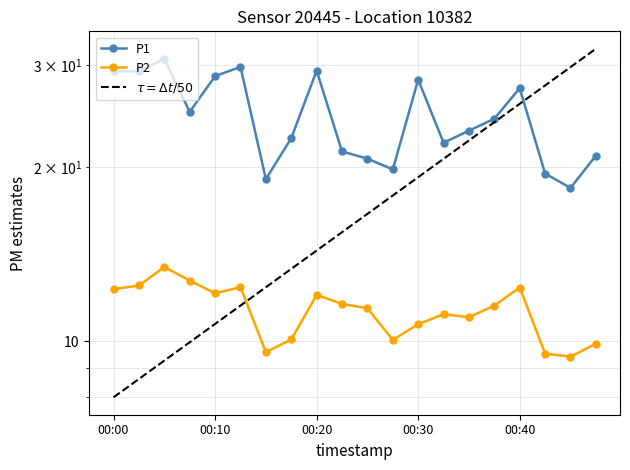

Where does the P1 series first go above 24?

00:00